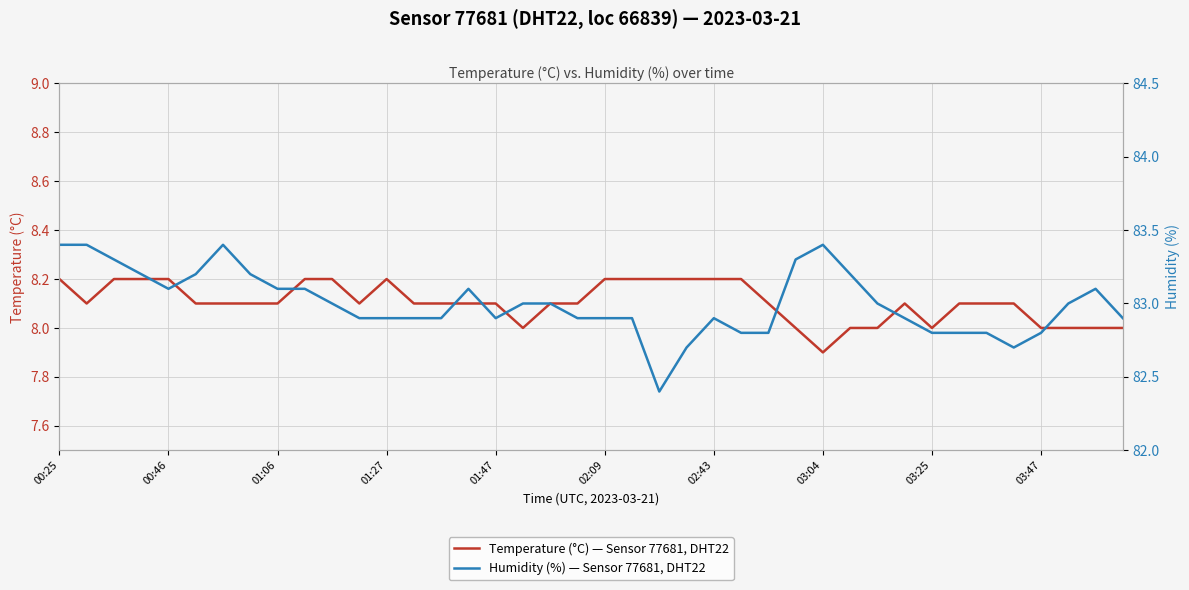

List the series in order of their overall mean, highest first.

Humidity (%) — Sensor 77681, DHT22, Temperature (°C) — Sensor 77681, DHT22